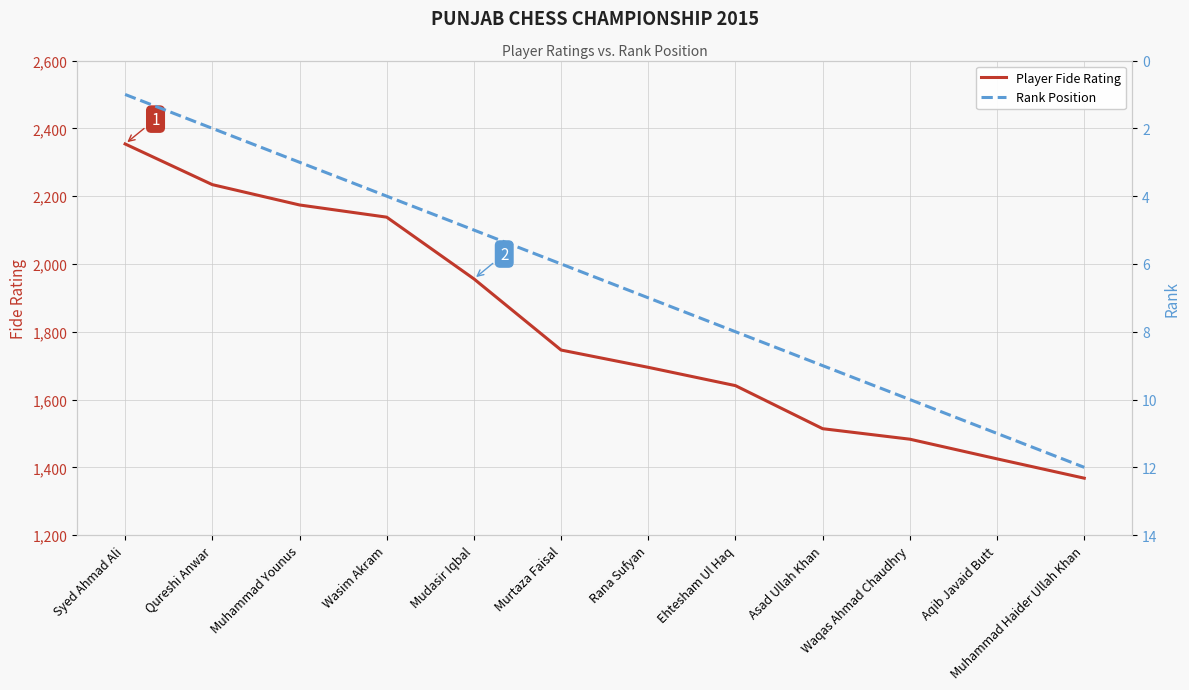

What is the maximum value shown in the chart?

2354